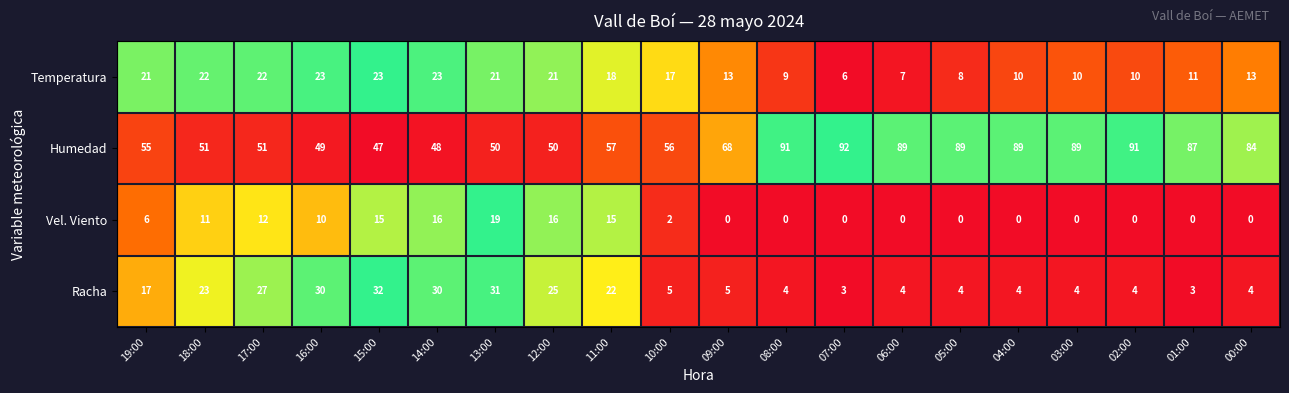

What is the greatest value displayed?

92